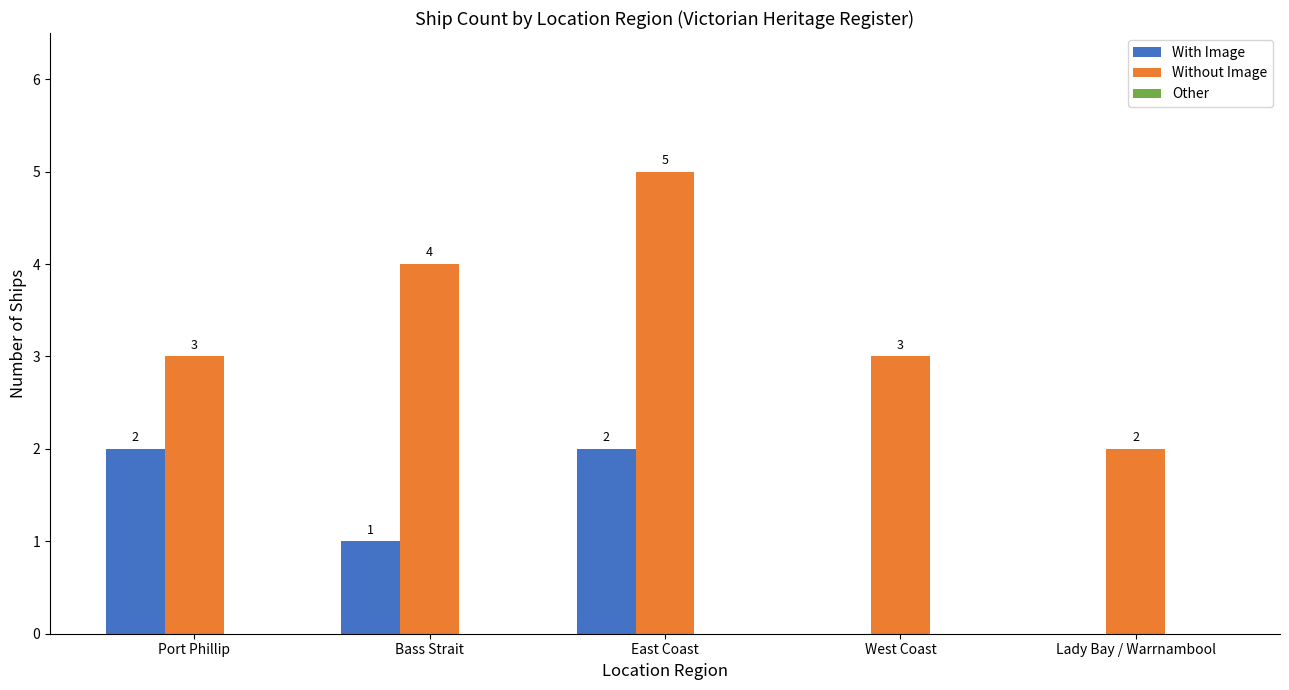

Count the number of data series in this chart.

2